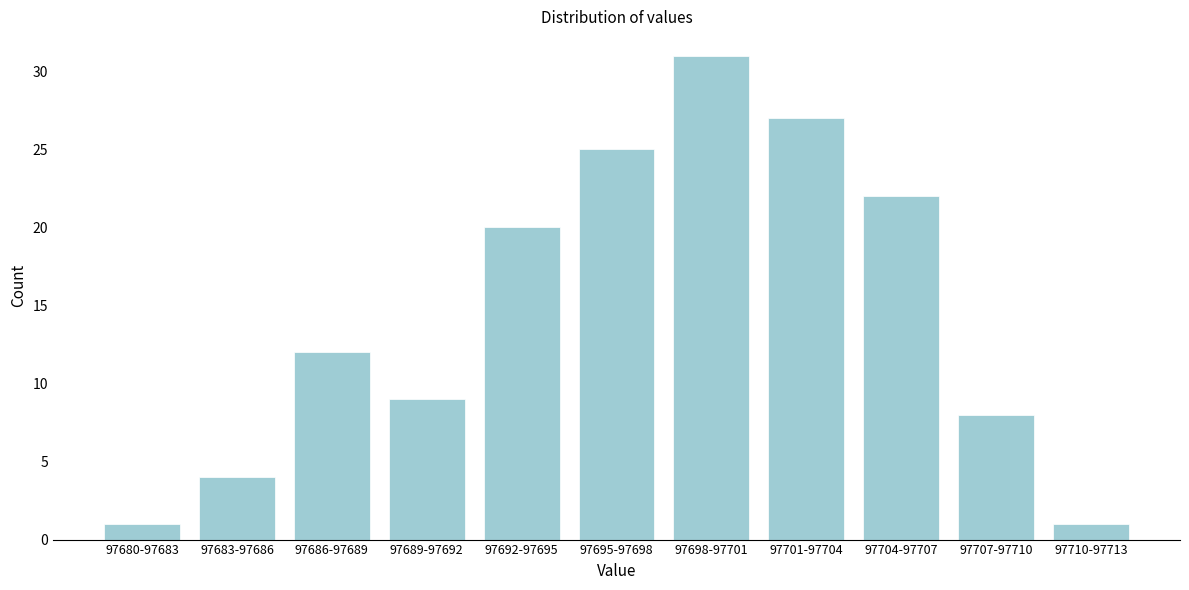

Reading right to left, what are all the values shown in this chart?

1	8	22	27	31	25	20	9	12	4	1